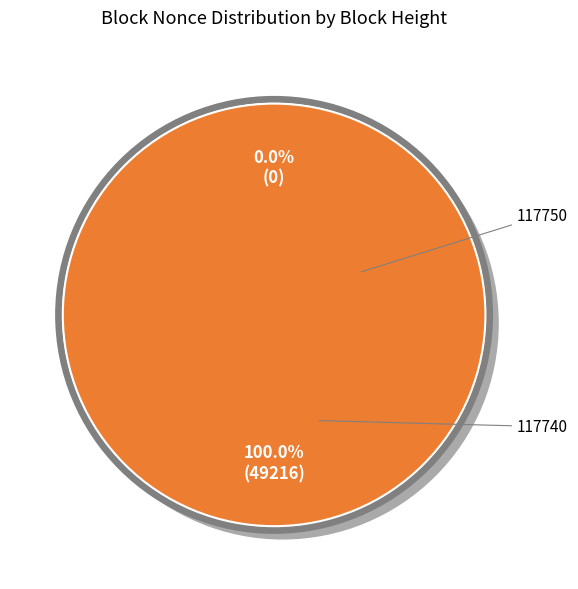

Between 117740 and 117750, which is larger?

117740